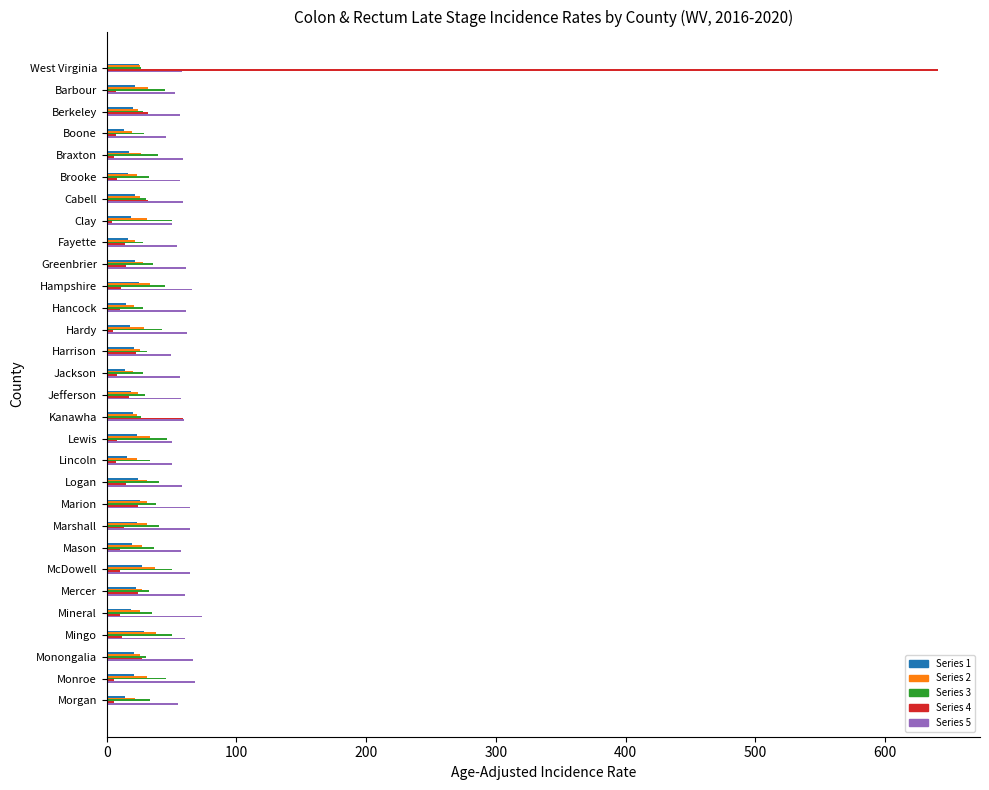

What is the spread (max minus min) of values at Cabell?

37.3